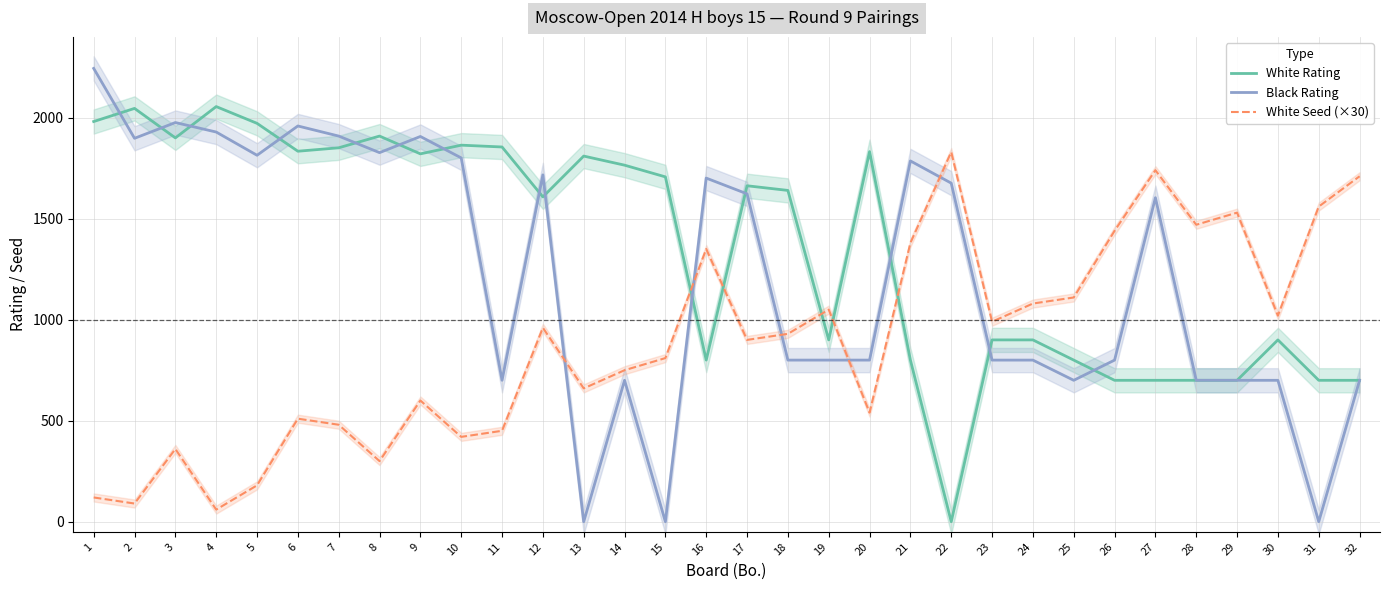

Which category has the highest value across all series?

1